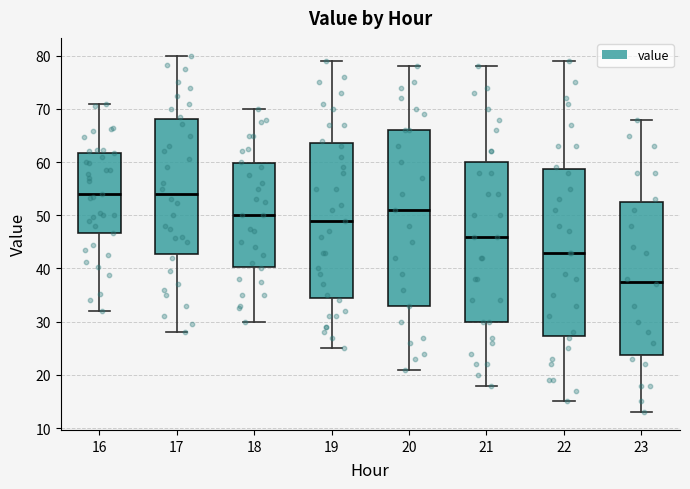

Where is the upper edge of the box at x = 23 on the y-axis? The values are not printed on the chart, so give them approximately, as read against the axis.

53